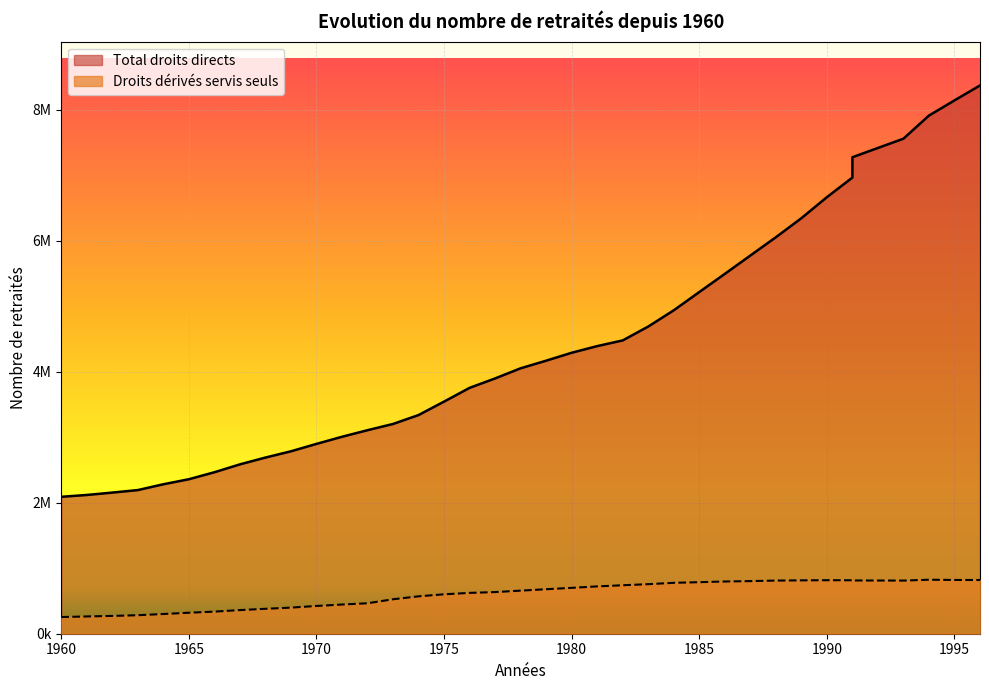

Count the number of data series in this chart.

2